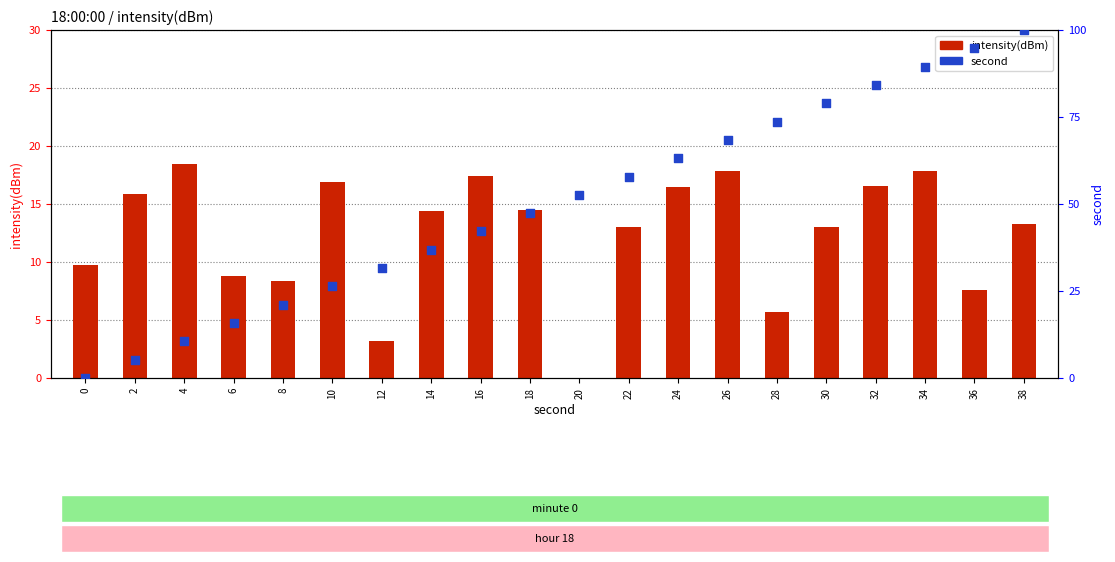

At how many categories does at least one series exceed 74?

5